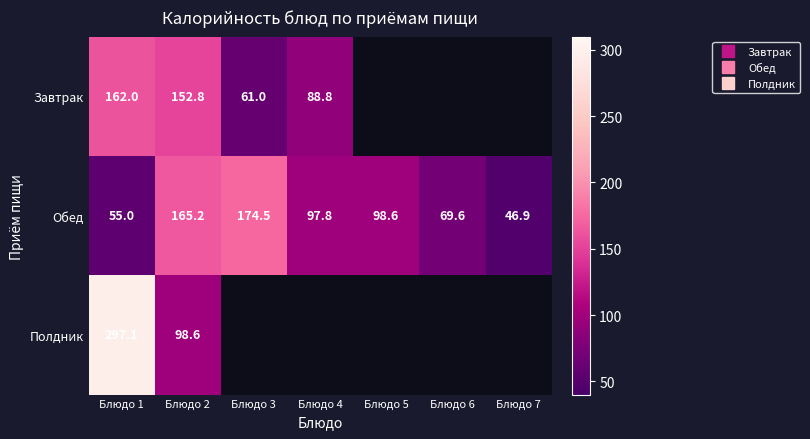

Count the number of data series in this chart.

3